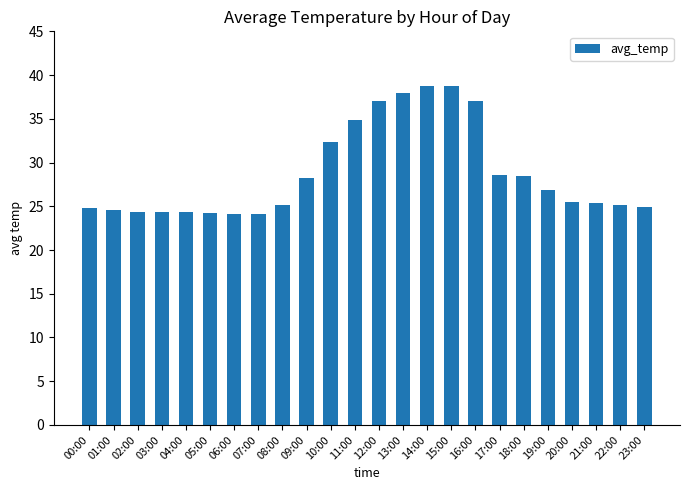

True or false: the data shows 24.9 at 00:00.

True